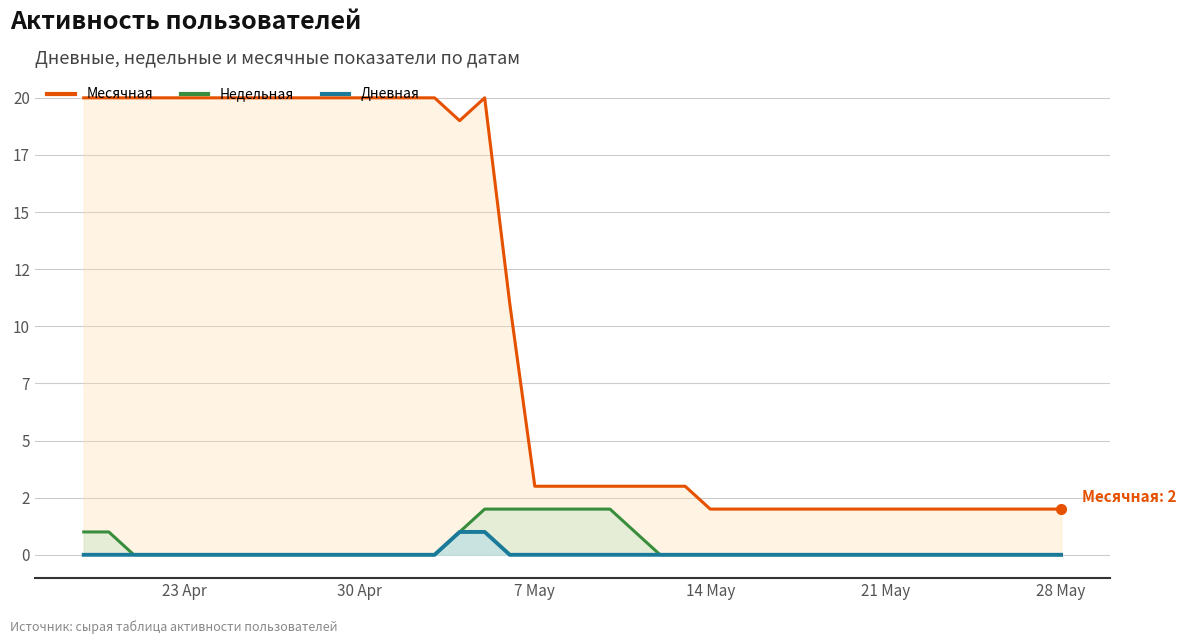

What is the sum of all Недельная values?

16